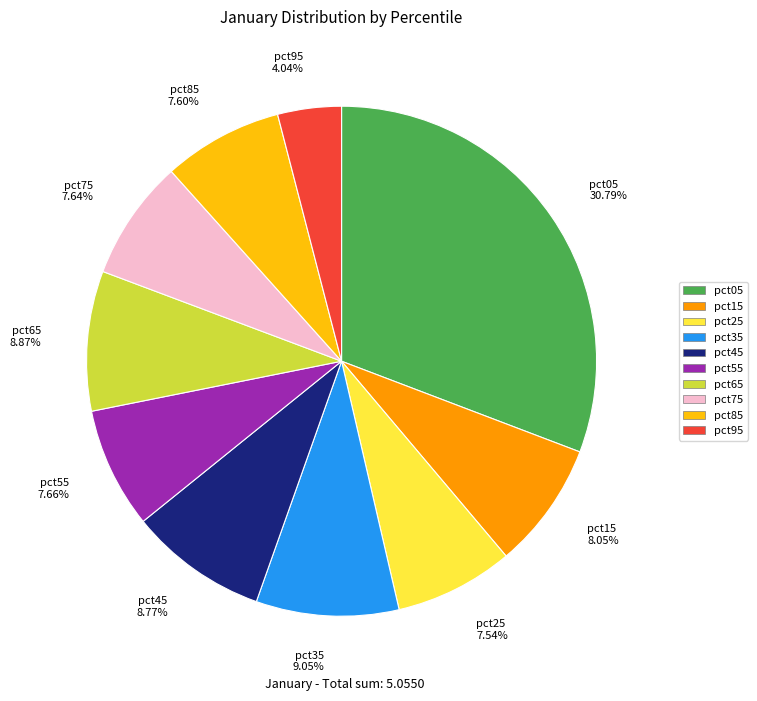

To the nearest percent, what portion does pct55 represent?

8%